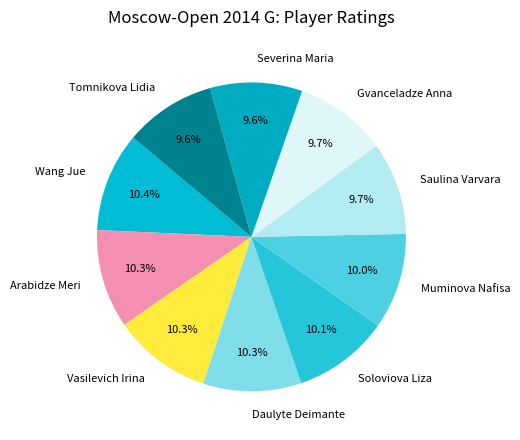

What percentage is the Daulyte Deimante slice, to the nearest percent?

10%